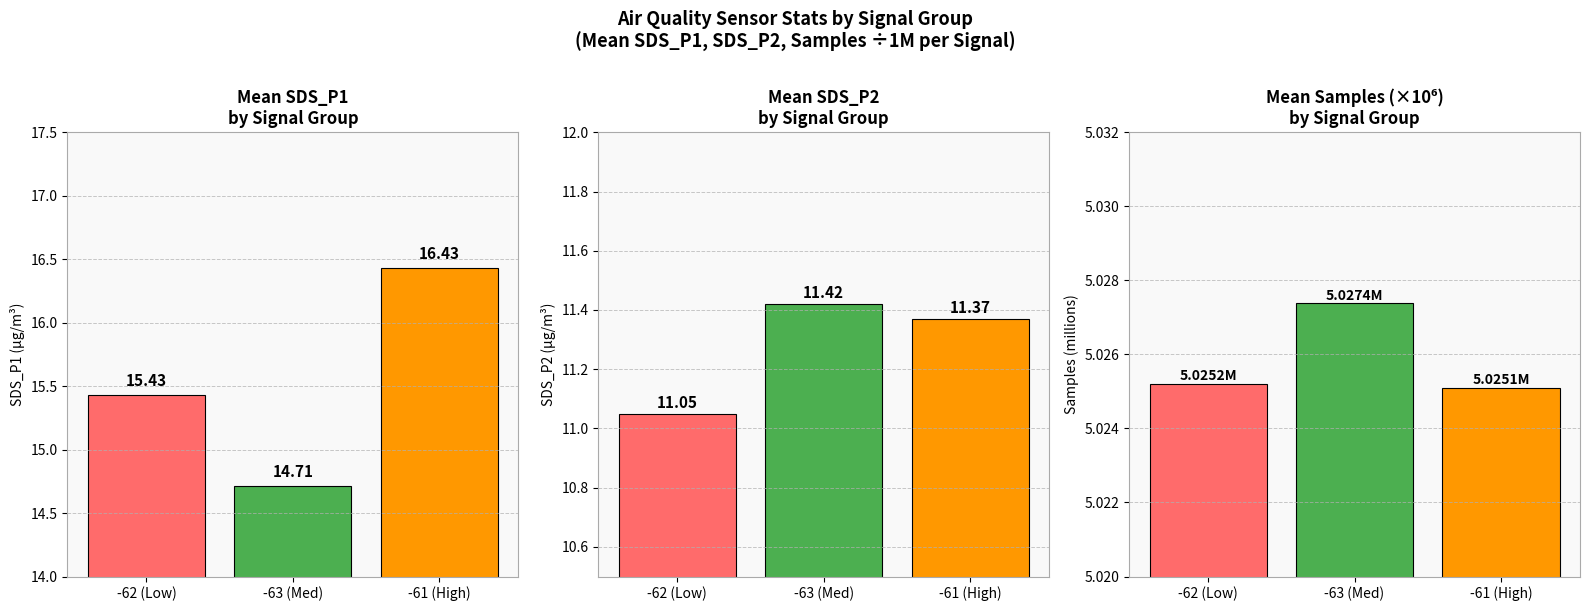

Reading left to right, extract all data points from this chart.

Mean SDS_P1: 15.4	14.7	16.4
Mean SDS_P2: 11.1	11.4	11.4
Mean Samples (M): 5.0	5.0	5.0